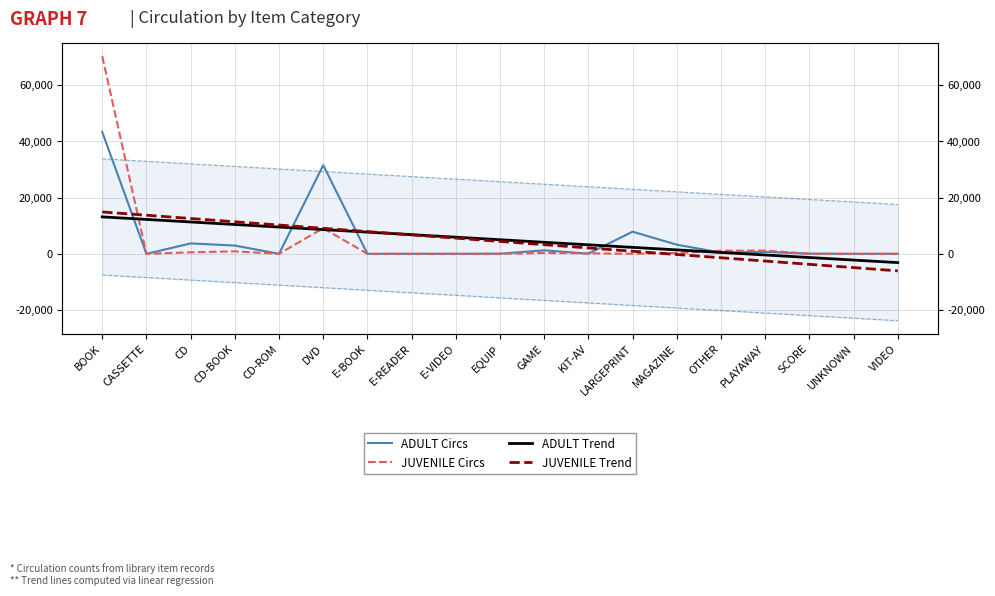

Rank the series by their maximum value, from highest to lowest.

JUVENILE Circs, ADULT Circs, JUVENILE Trend, ADULT Trend